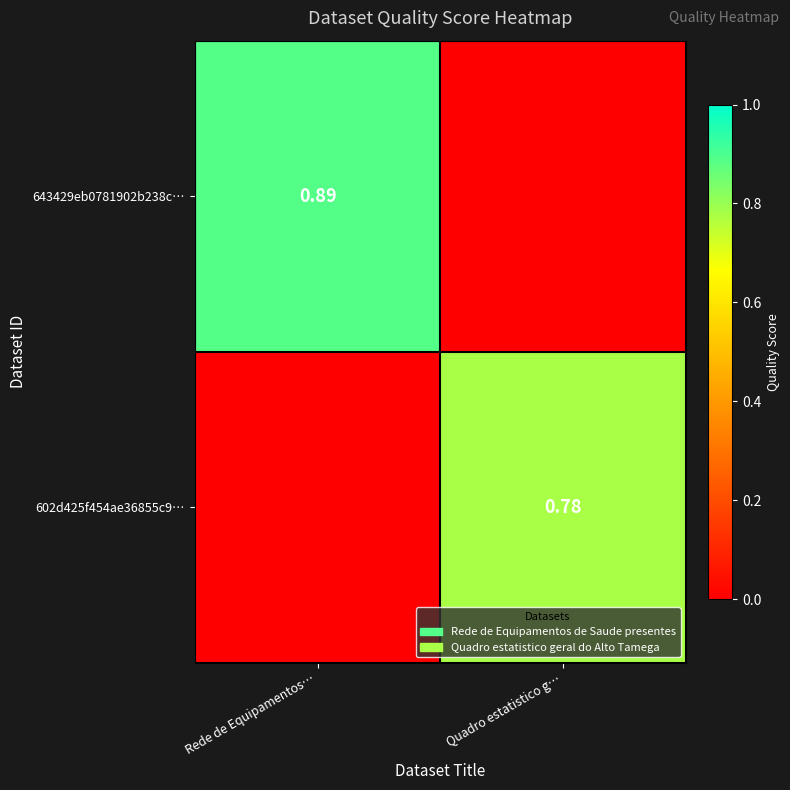

What is the difference between the maximum and minimum values in the 602d425f454ae36855c9… series?

0.8